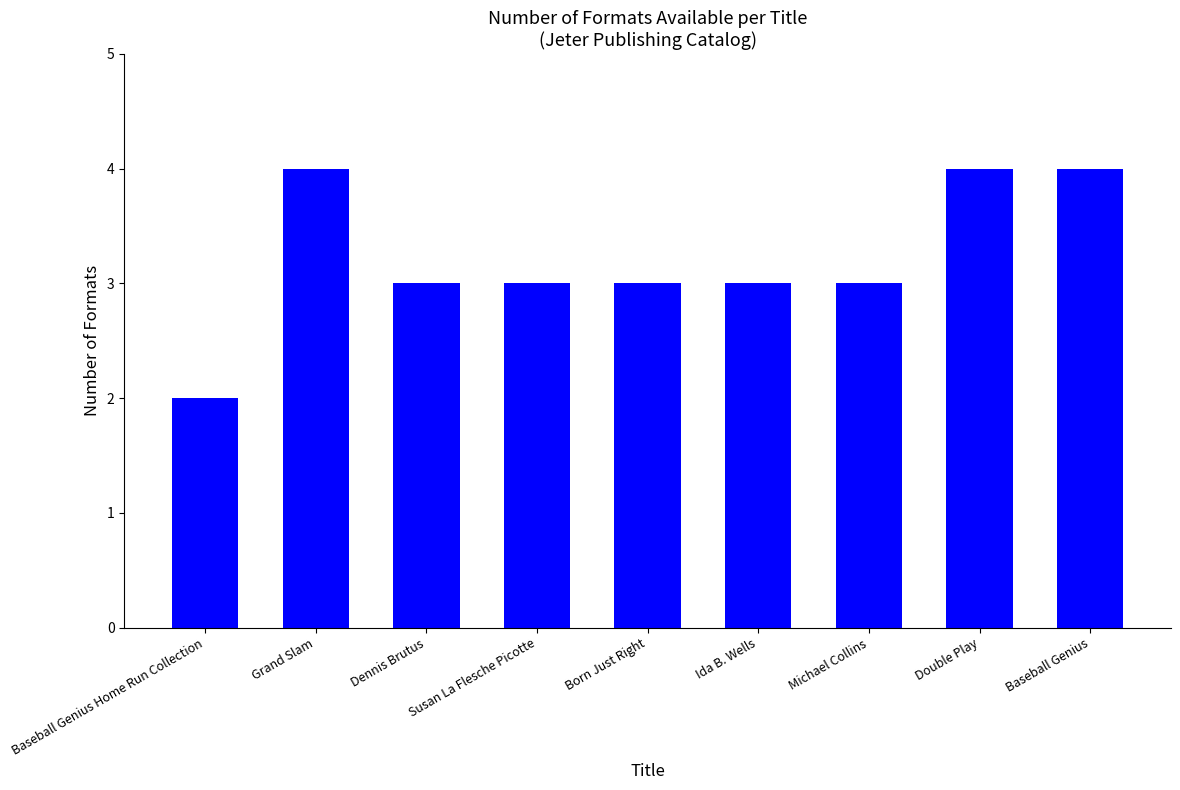

Are the bars grouped side by side (vs. stacked)?

No